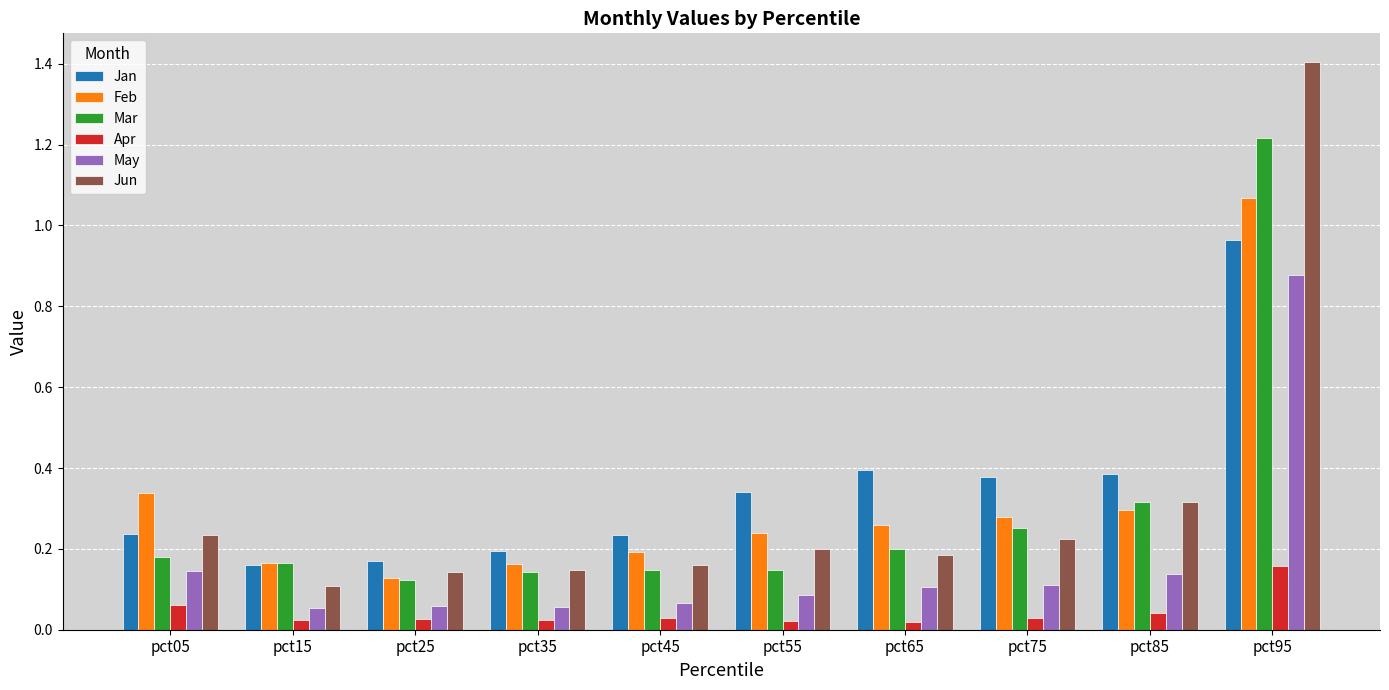

The Jan series shows 0.1 at pct05. True or false?

False